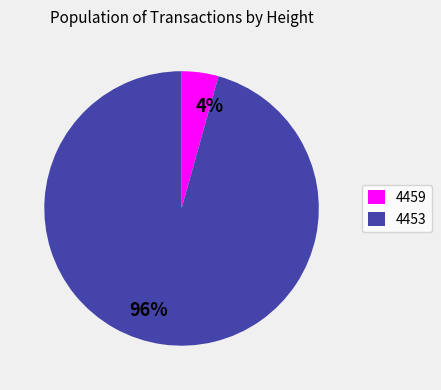

Combined, do 4459 and 4453 account for over 50%?

Yes